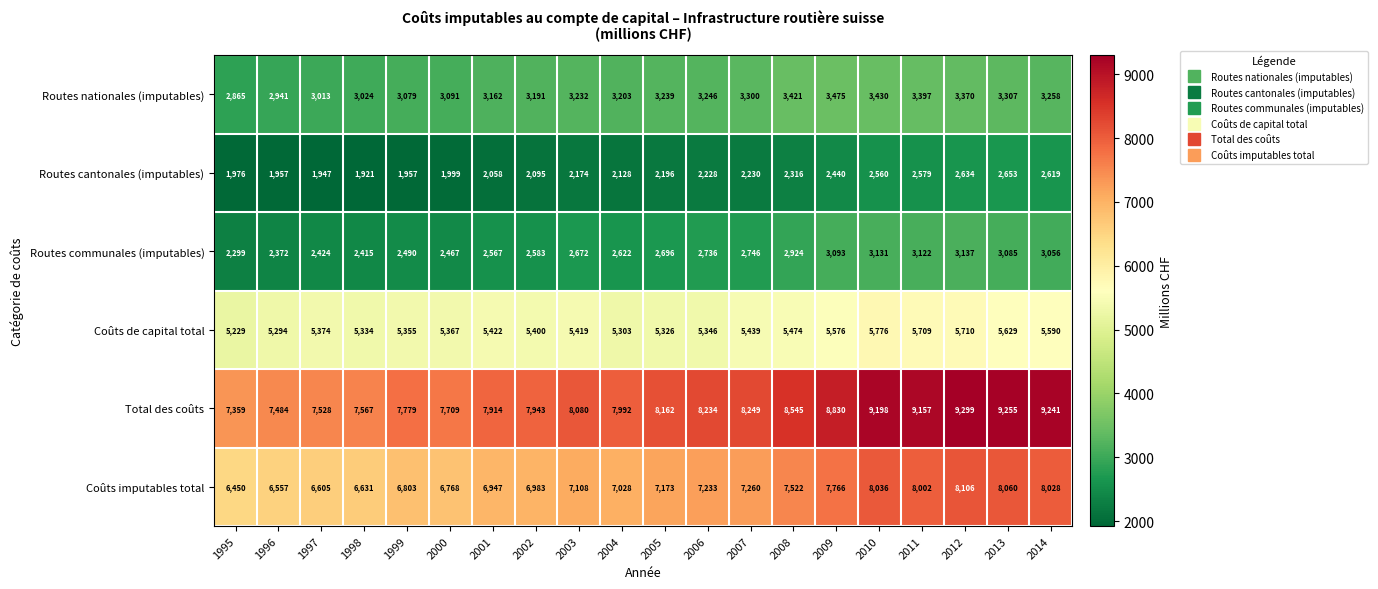

What is the spread (max minus min) of values at 2008?

6229